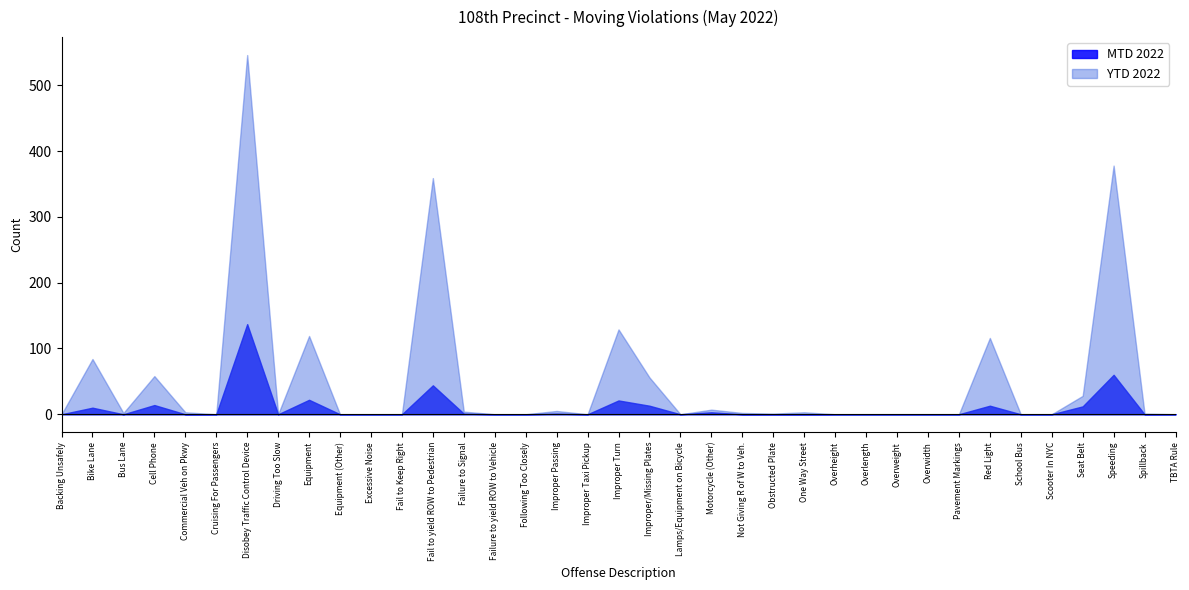

How many lines are shown in the chart?

2